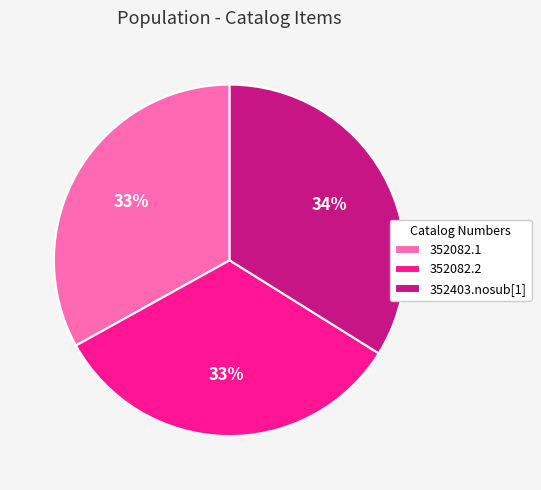

Count the number of slices in the pie.

3